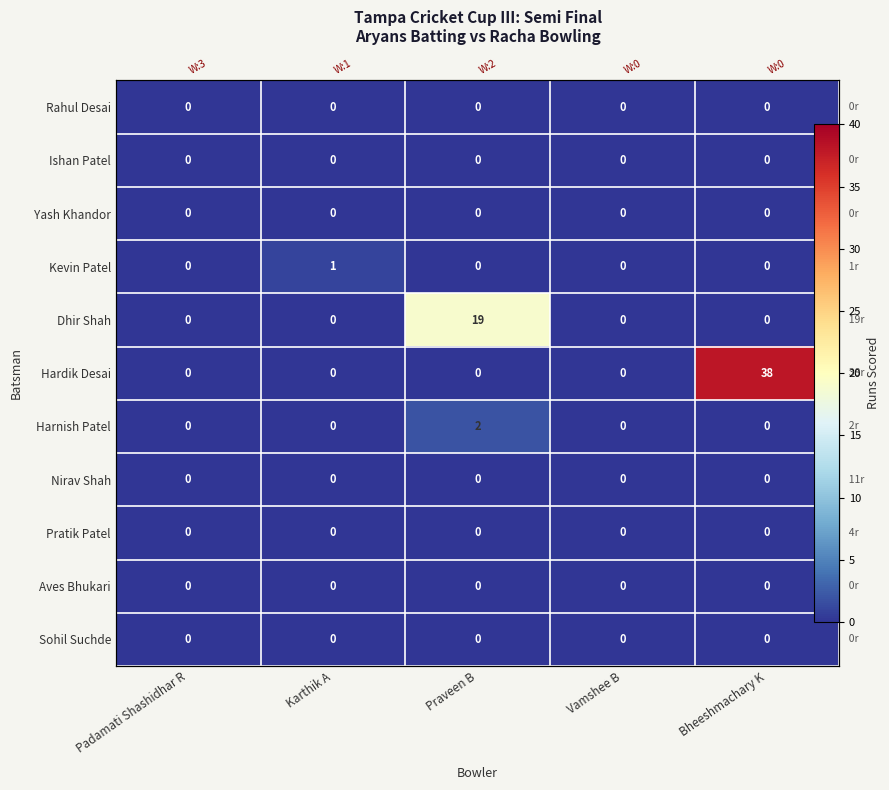

The Nirav Shah series shows 0 at Karthik A. True or false?

True